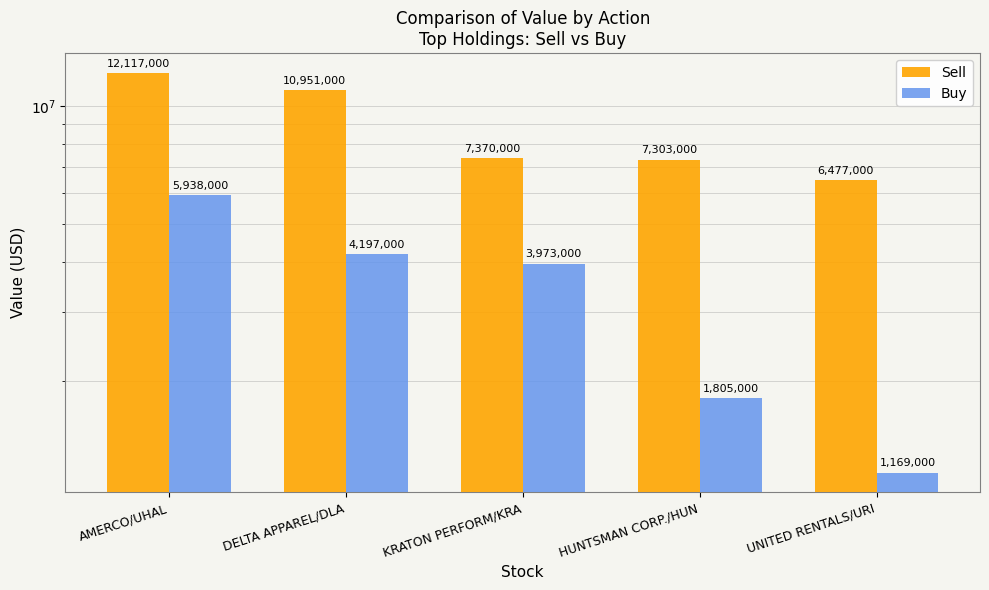

List the series in order of their peak value, highest first.

Sell, Buy